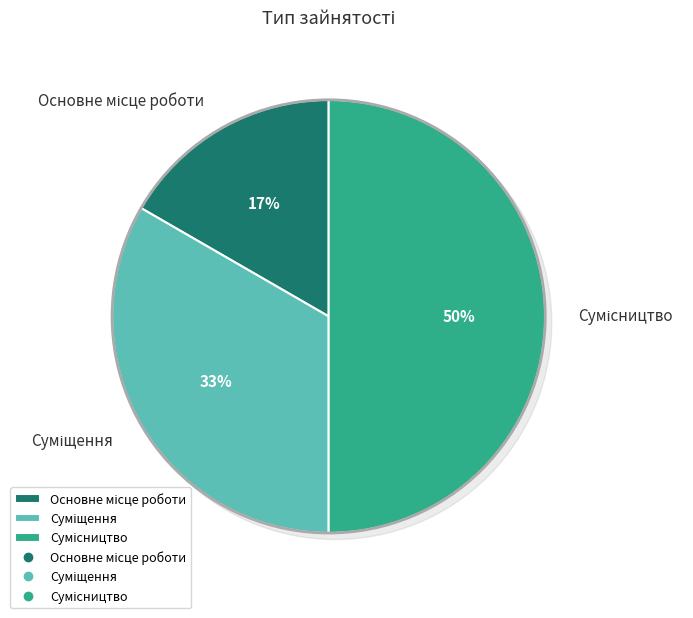

Rank the categories by value from highest to lowest.

Сумісництво, Суміщення, Основне місце роботи